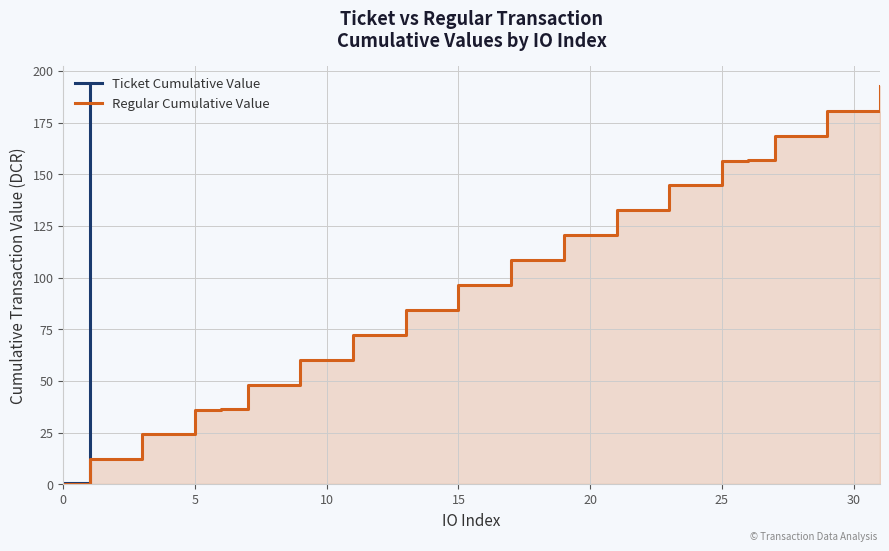

Is it true that Regular Cumulative Value equals 9.6 at 15?

False